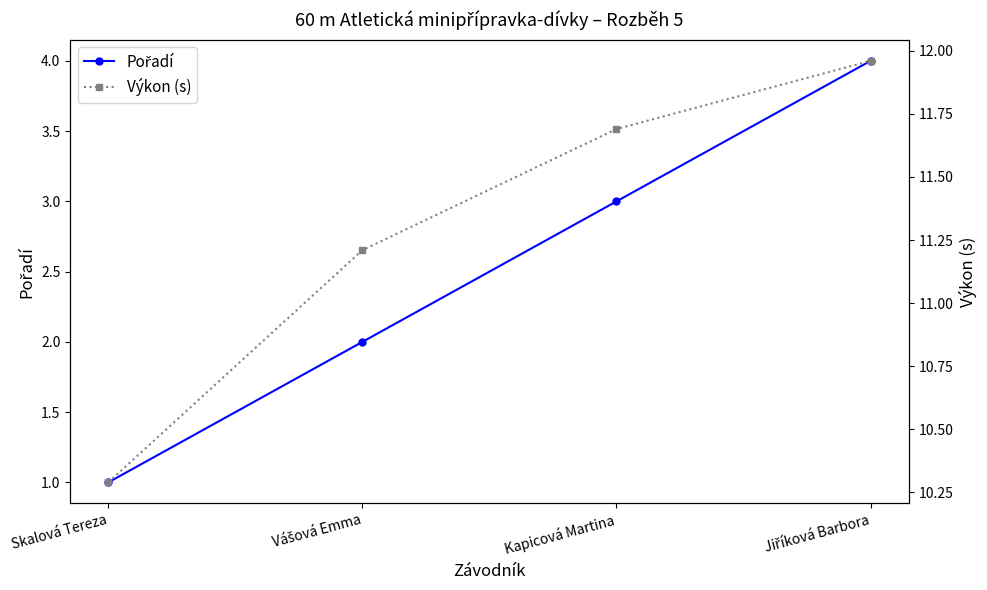

True or false: Pořadí has more than 1 points higher than both neighbors.

False